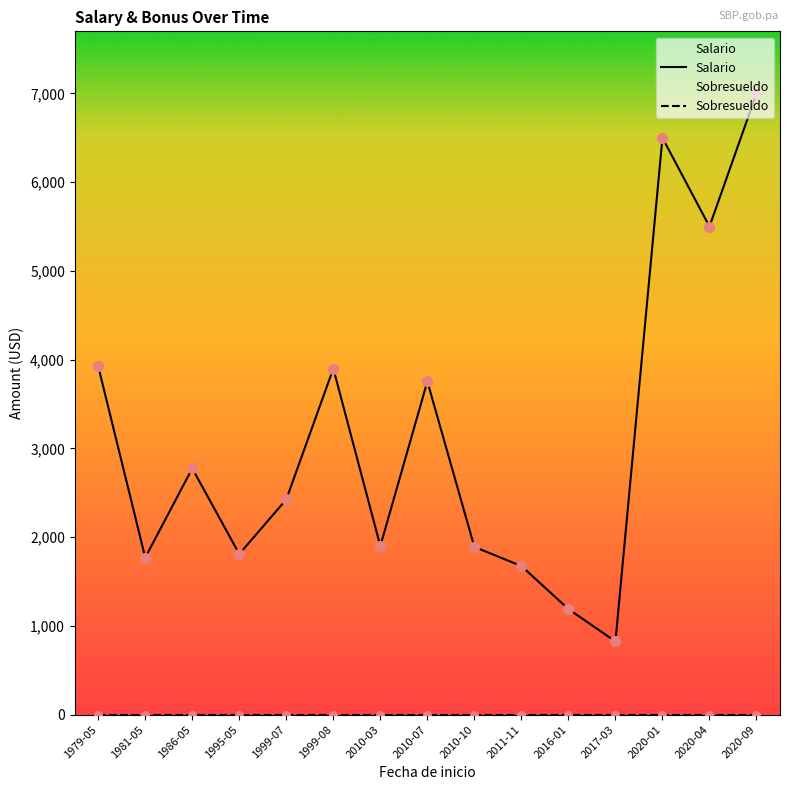

Is the value of Salario at 2010-03-01 greater than the value of Sobresueldo at 2010-10-18?

Yes